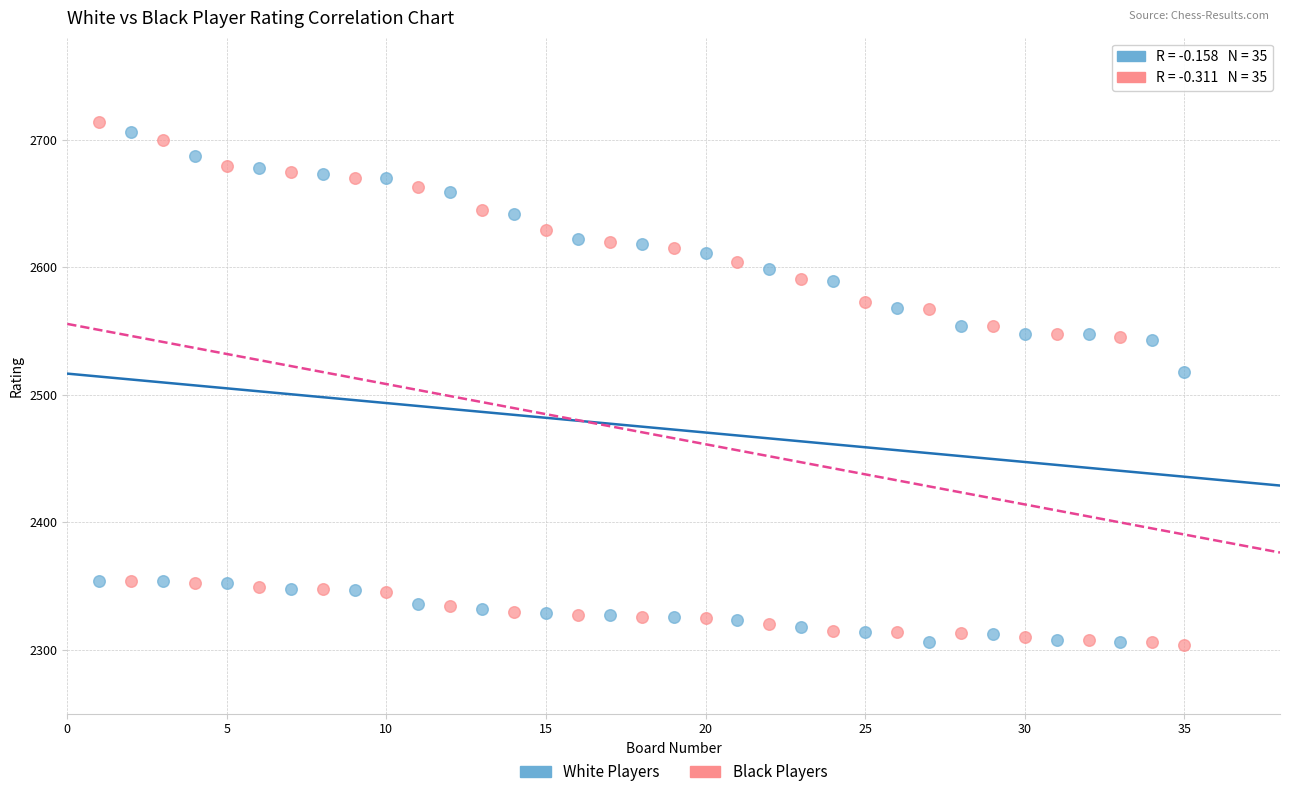

Which series has the widest spread of Y values?

Black Players